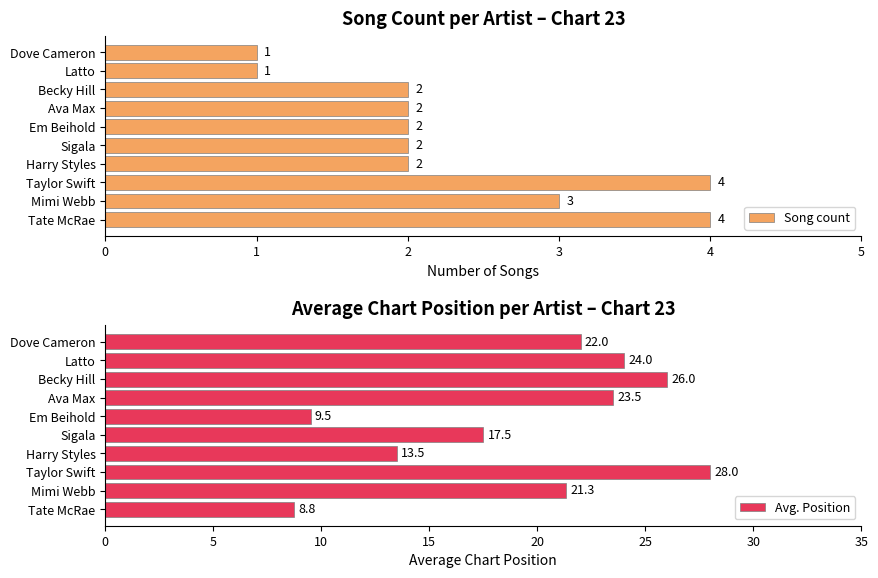

What is the maximum value for Song count?

4